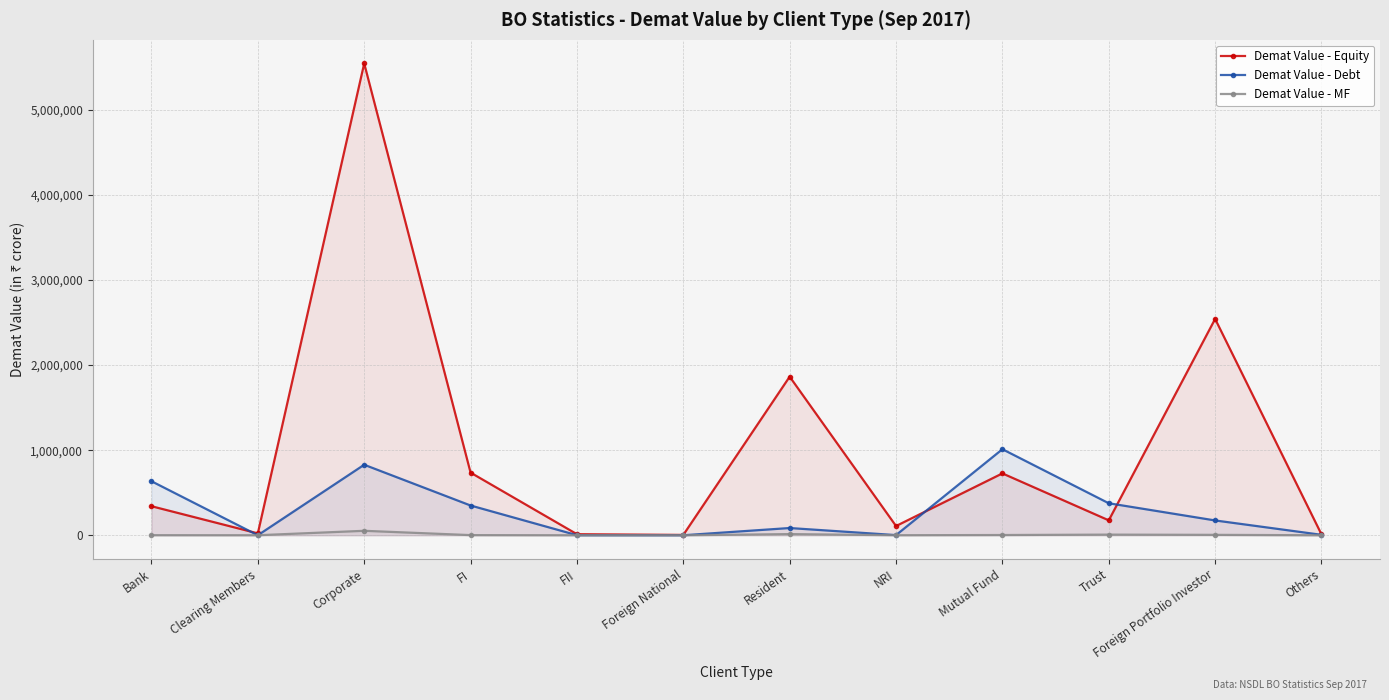

What is the label of the 3rd point from the left?

Corporate